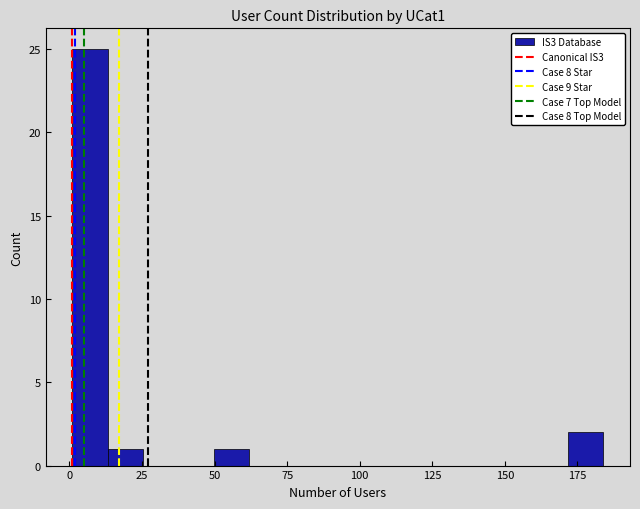

Around what value on the x-axis is the tallest bar? Give the approximate position of its centre, as read against the axis.

5